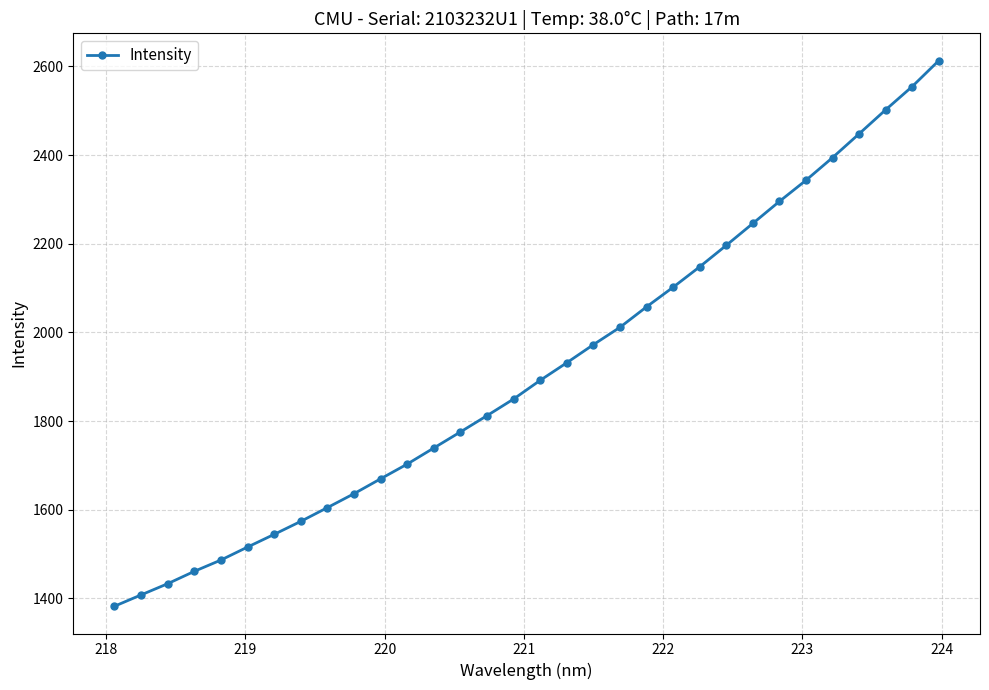

What is the minimum value shown in the chart?

1382.3